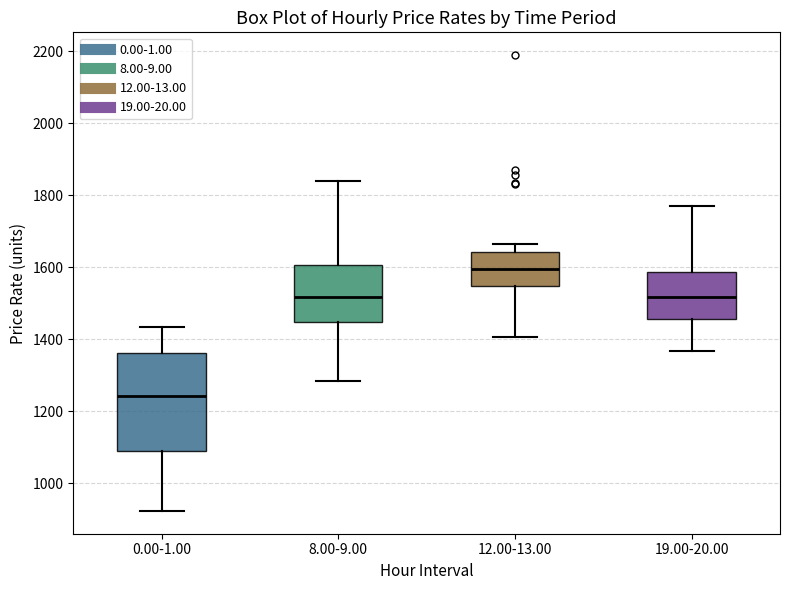

Which box has the lowest median line?

0.00-1.00